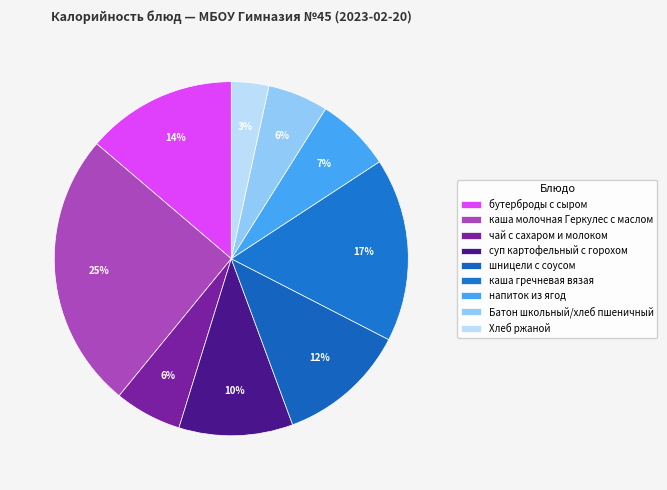

True or false: Батон школьный/хлеб пшеничный accounts for 19% of the total.

False